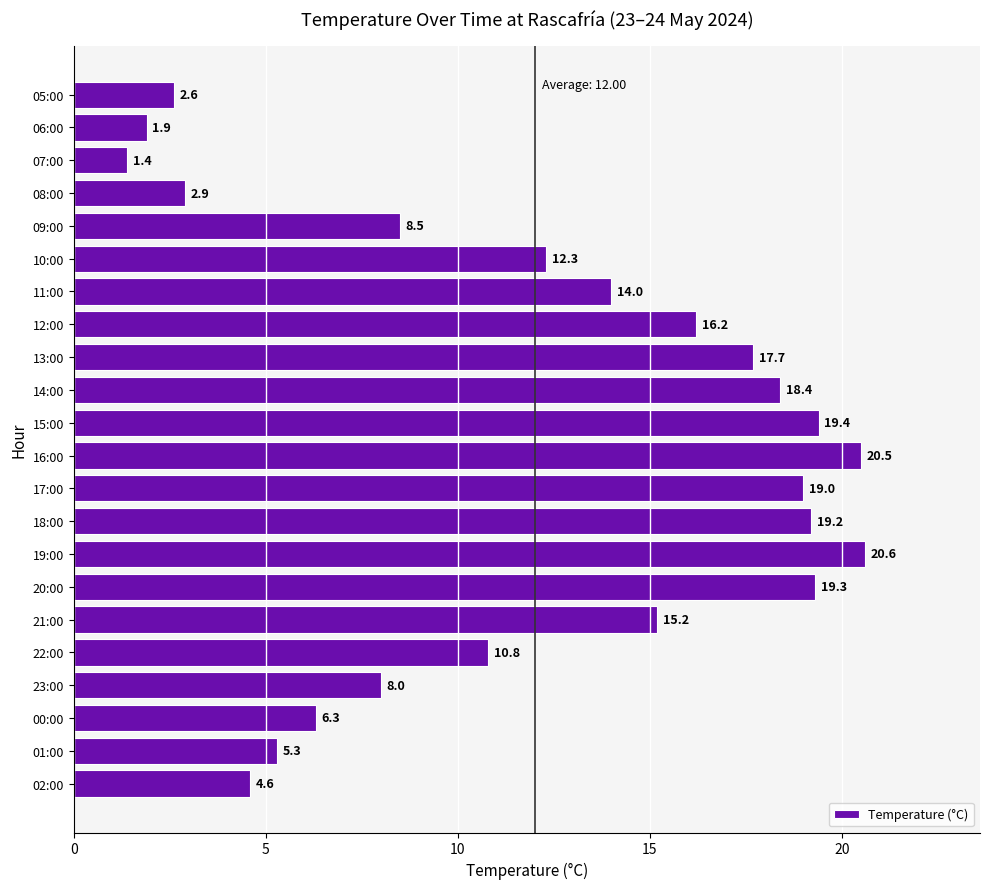

Are the bars horizontal?

Yes